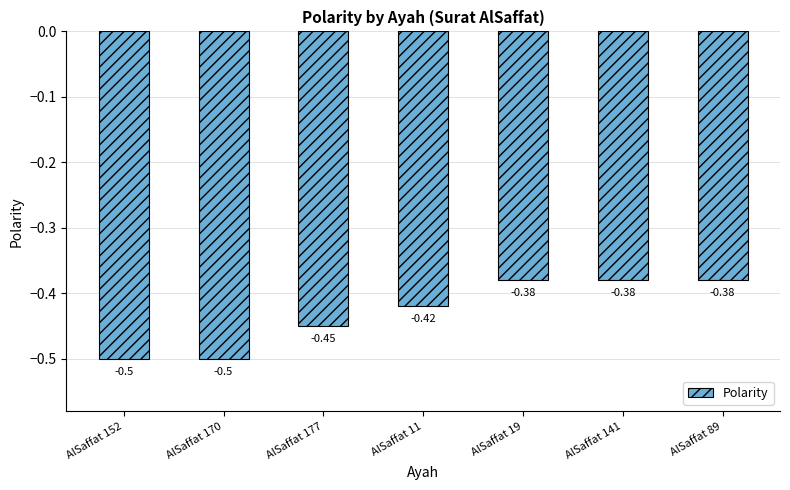

Between AlSaffat 89 and AlSaffat 170, which is larger?

AlSaffat 89